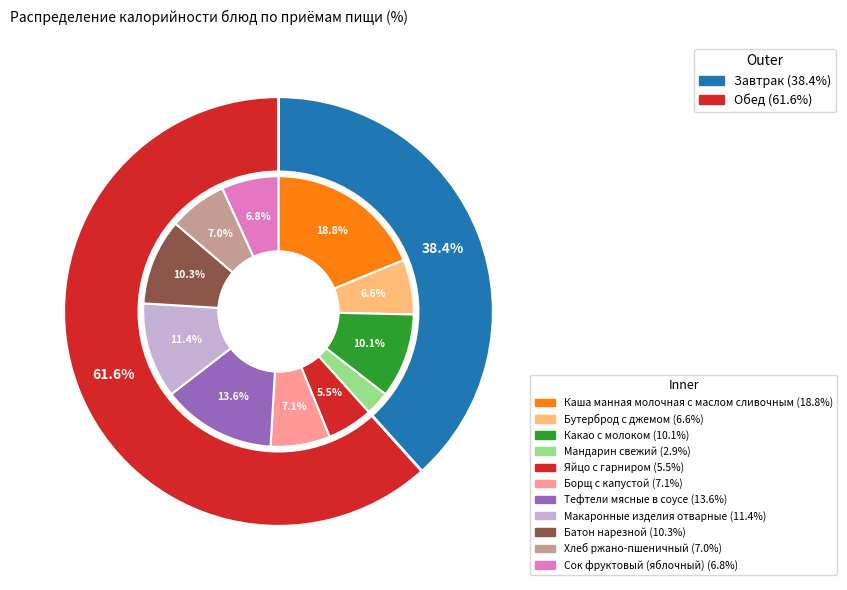

True or false: Батон нарезной accounts for 10% of the total.

True